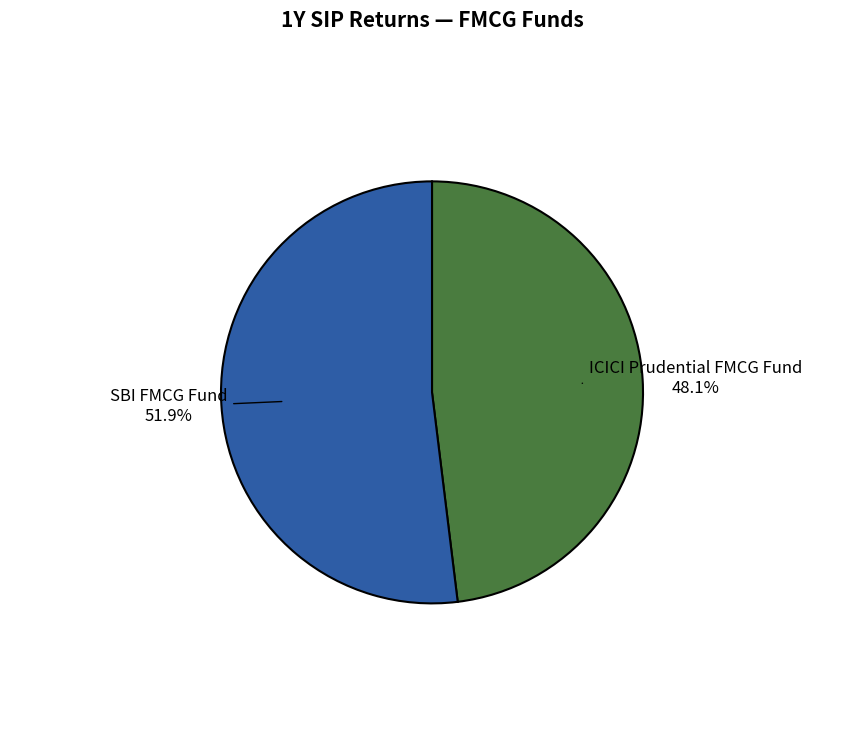

How many slices are in this pie chart?

2